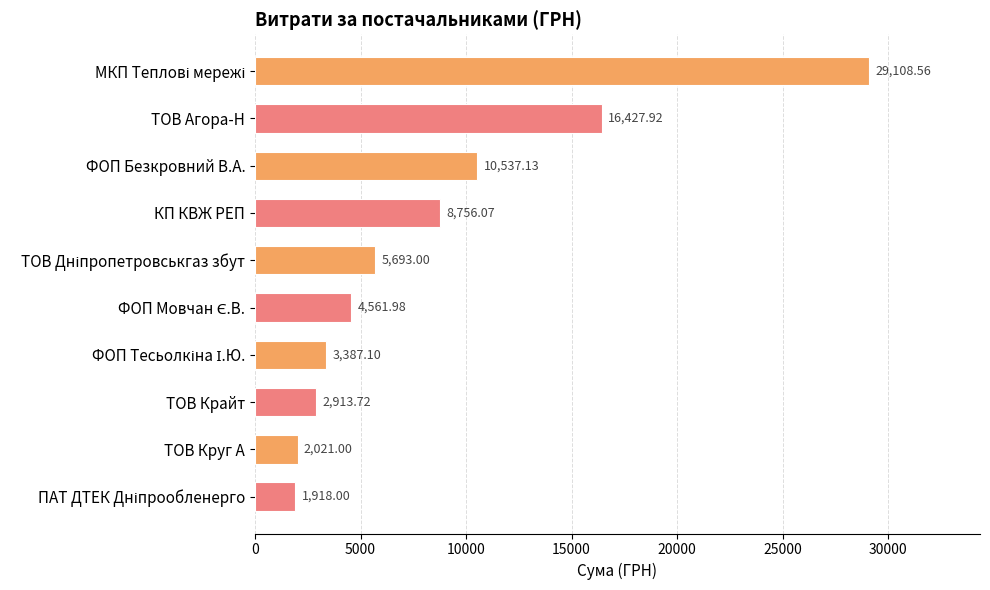

What is the maximum value shown in the chart?

29108.6